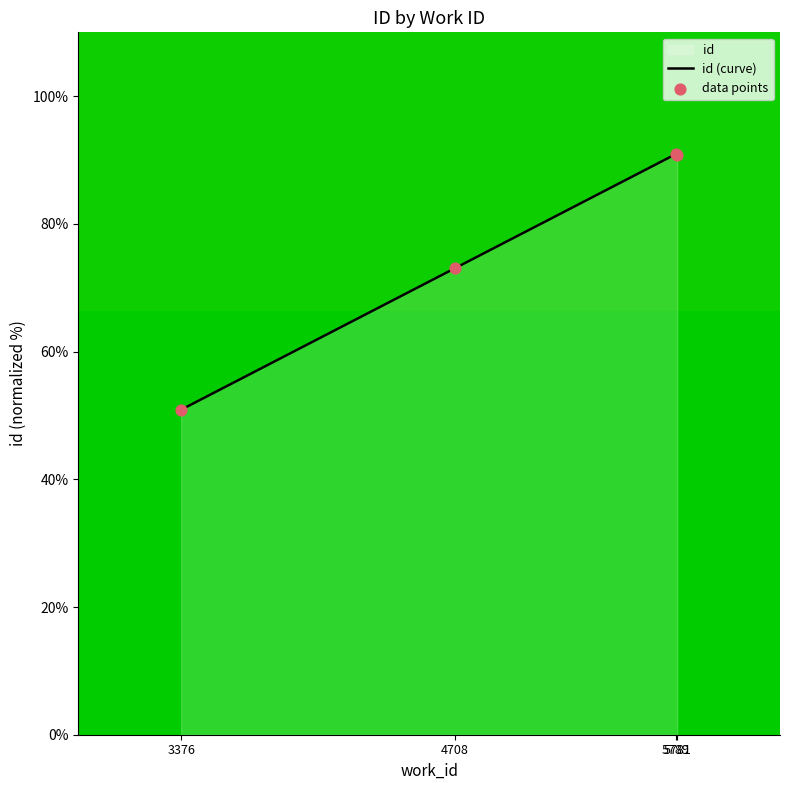

What is the ratio of the value at 5781 to the value at 5789?

1.0